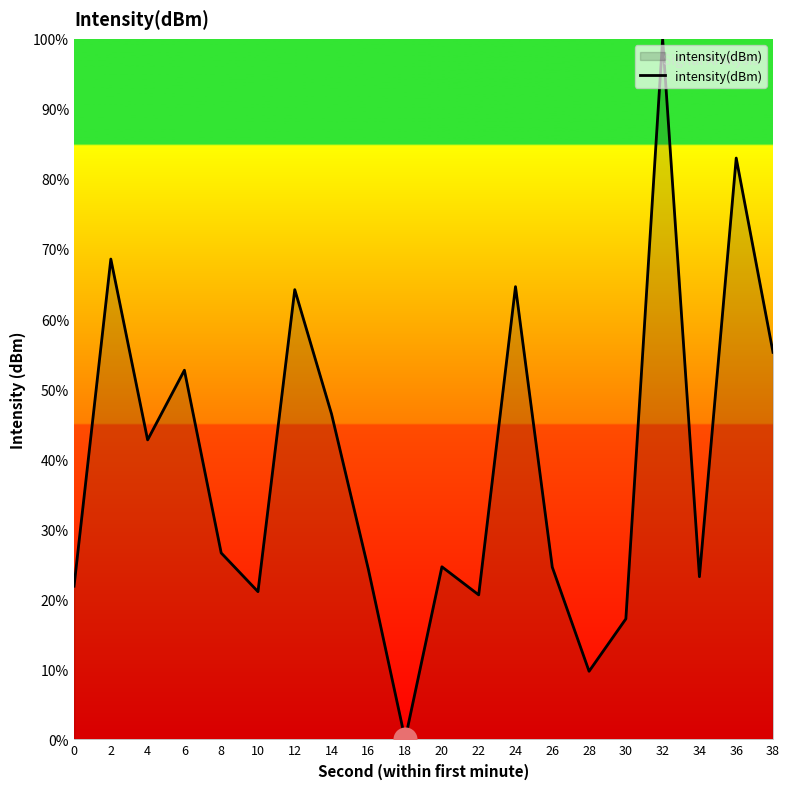

What is the ratio of the value at 16 to the value at 30?

1.4